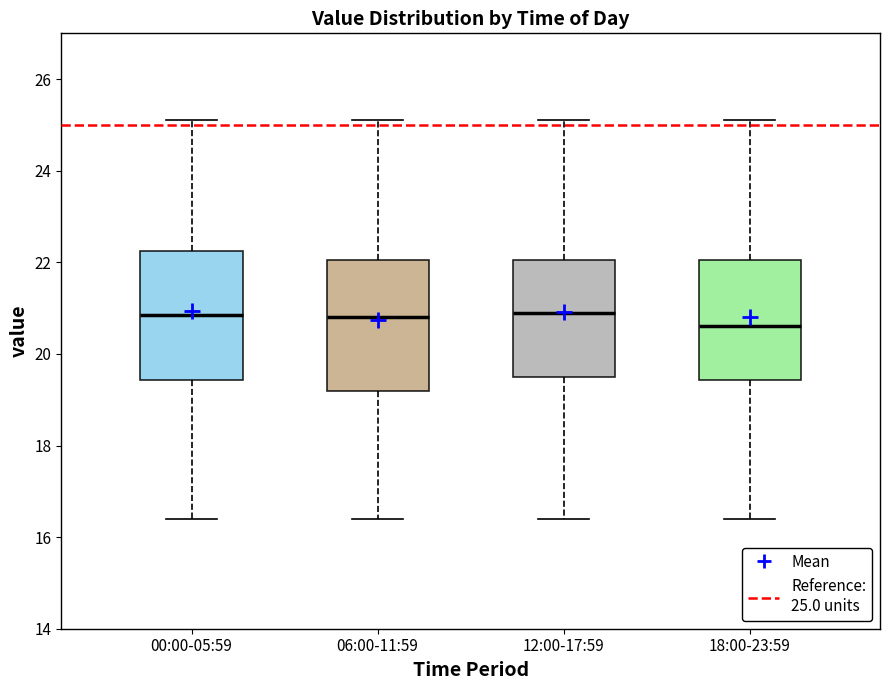

Where is the lower edge of the box for 06:00-11:59 on the y-axis? The values are not printed on the chart, so give them approximately, as read against the axis.

19.2